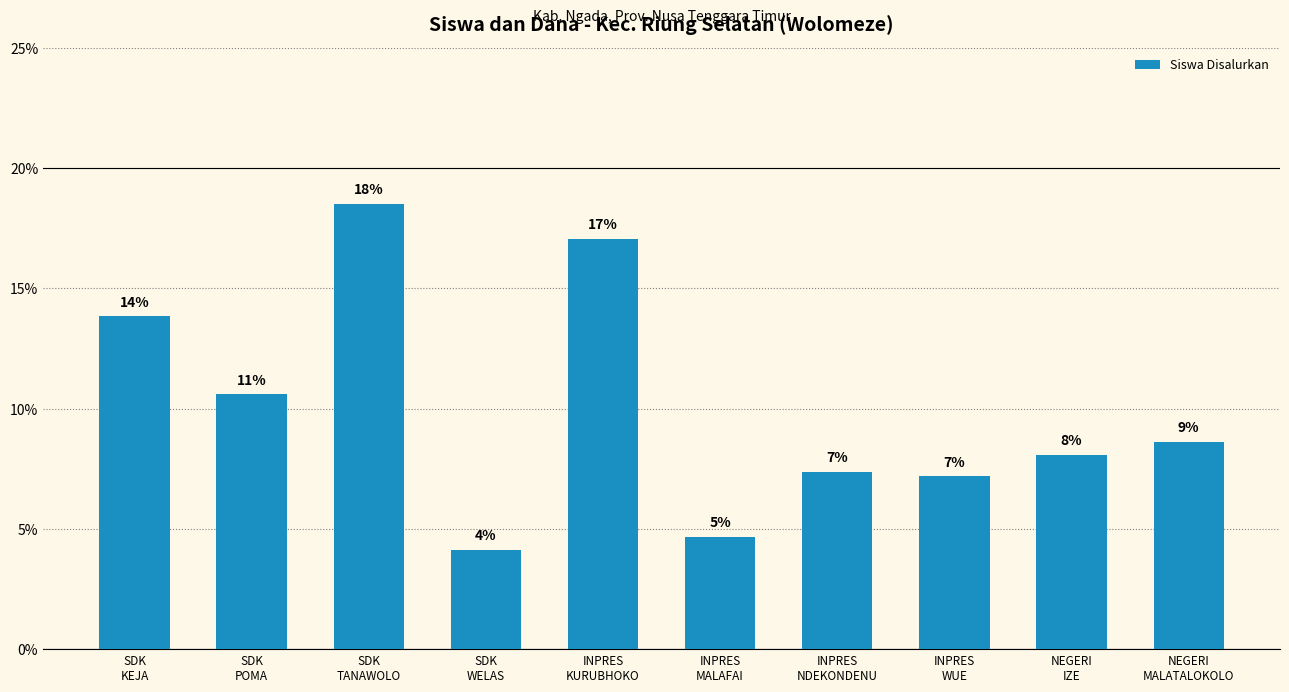

How many distinct data groups are displayed?

1